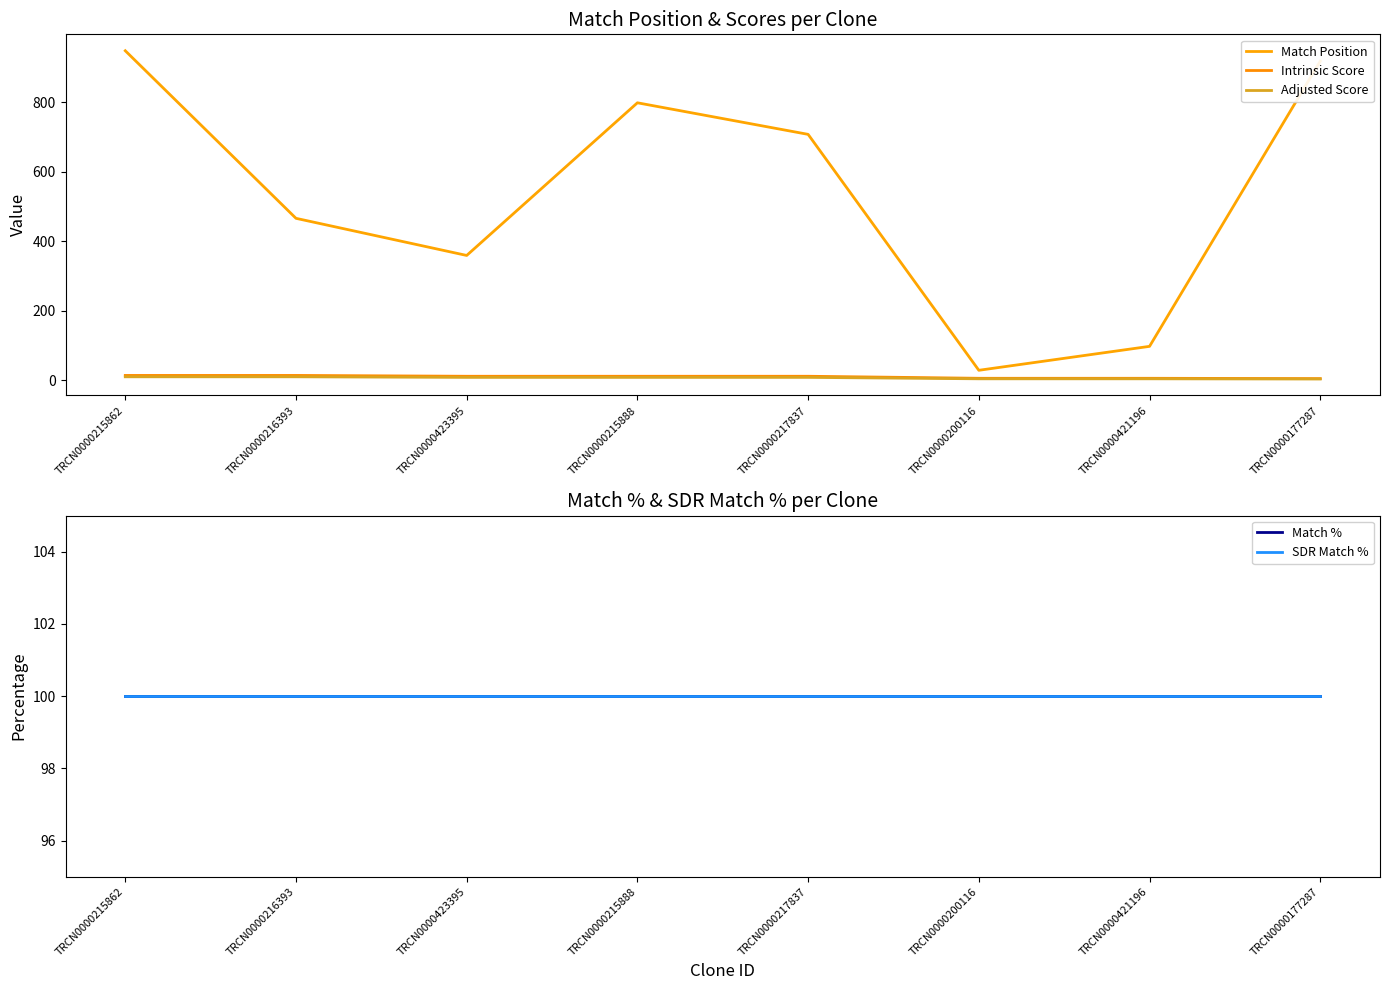

What is the label of the 3rd point from the left?

TRCN0000423395